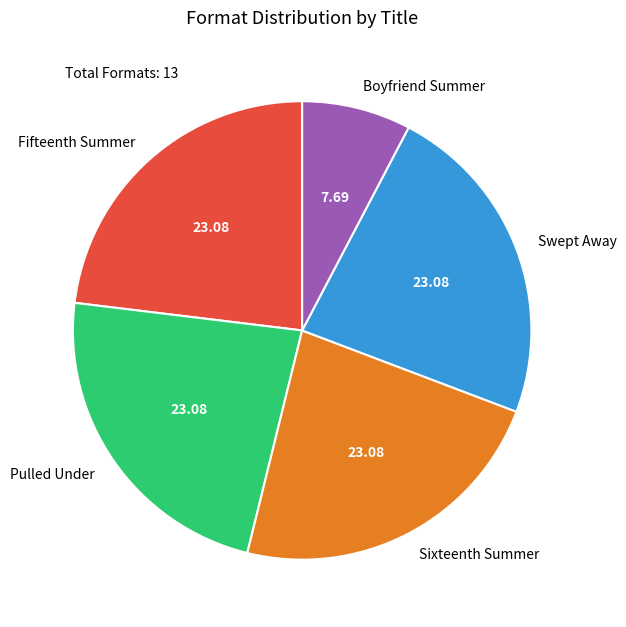

What is the smallest slice in the pie chart?

Boyfriend Summer